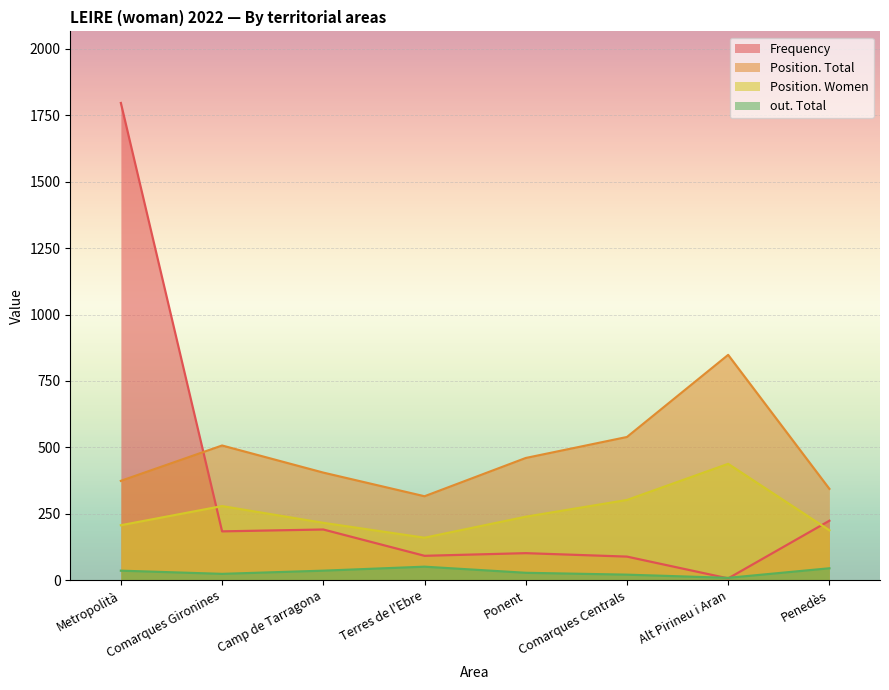

How many interior local valleys does the out. Total series have?

2